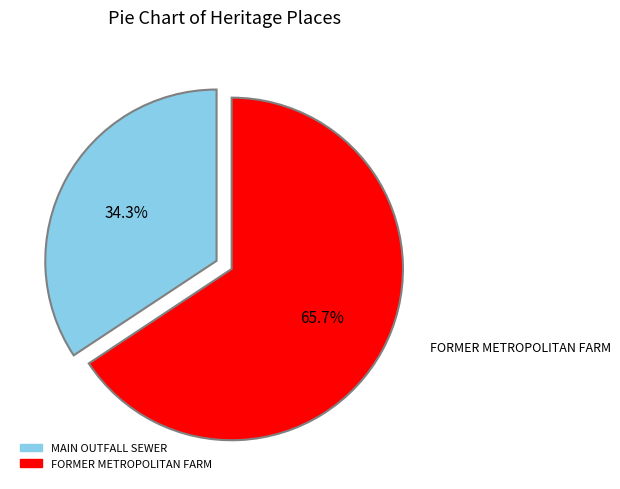

Is the sum of MAIN OUTFALL SEWER and FORMER METROPOLITAN FARM greater than half?

Yes